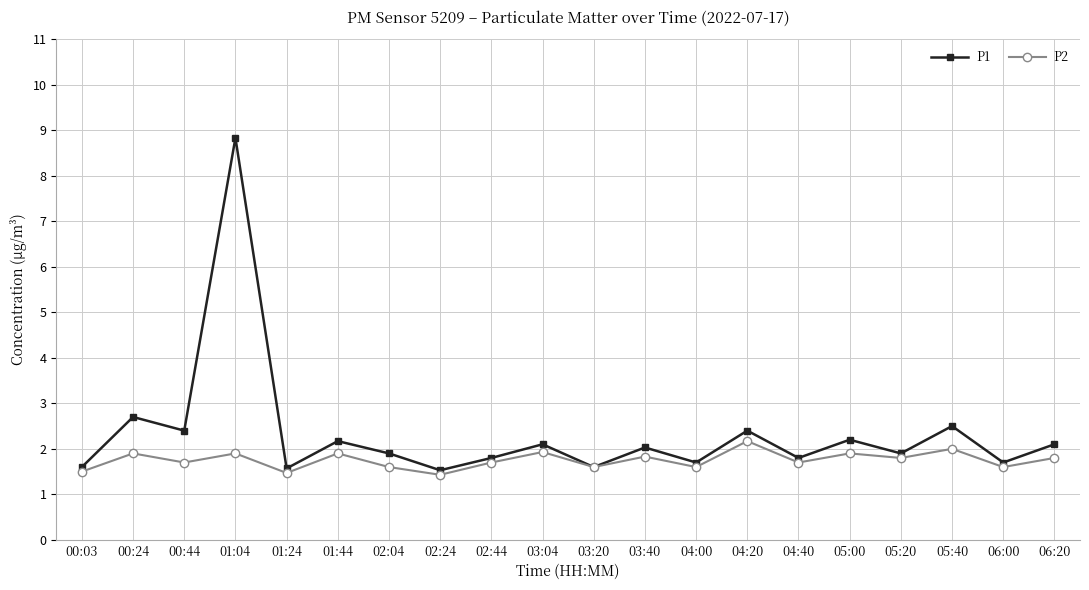

What are all the series names shown in the legend?

P1, P2